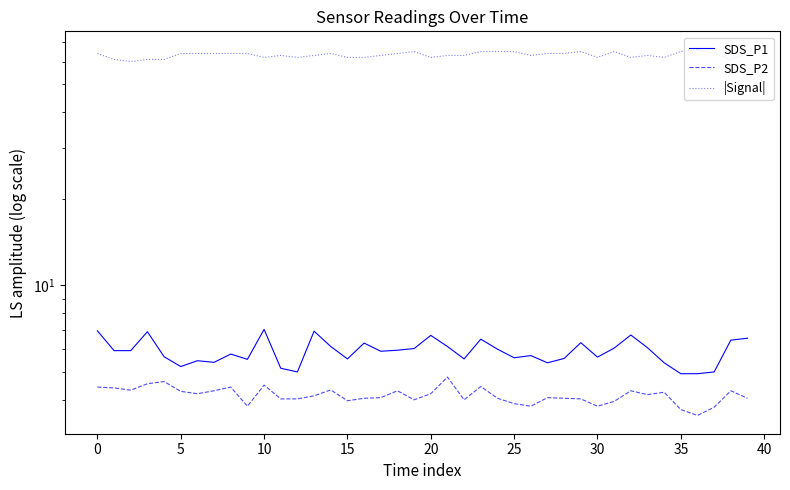

What is the sum of the |Signal| values at 15 and 20?

124.0